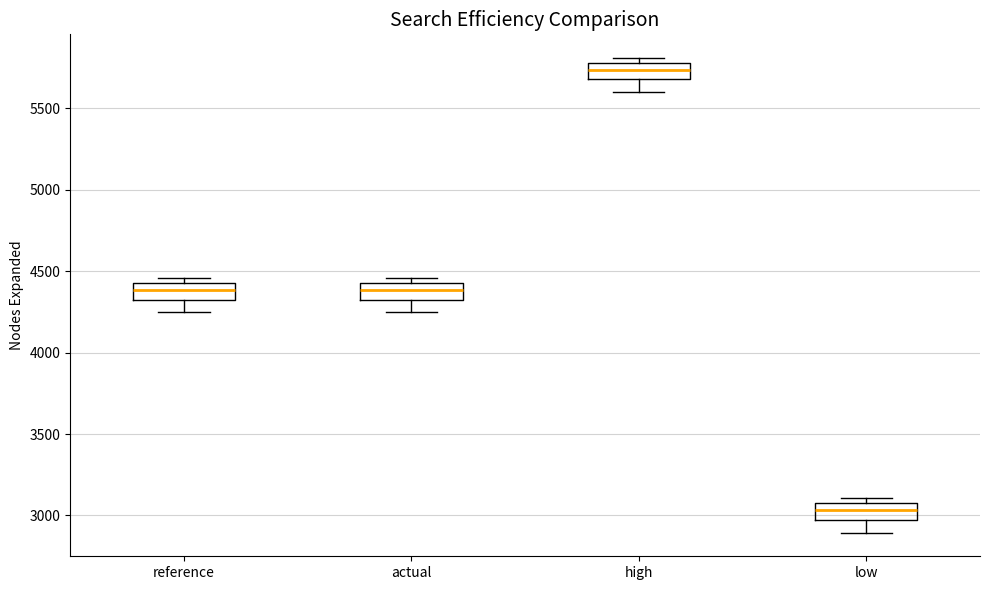

Reading left to right, transcribe this box plot: for each box, give where its median line is, the range the box spans, and where its two whiskers end, as read against the y-axis. The values are not printed on the chart, so give them approximately, as read against the axis.

reference: median 4400, box 4300 to 4450, whiskers 4250 to 4450 (just above the box's upper edge)
actual: median 4400, box 4300 to 4450, whiskers 4250 to 4450 (just above the box's upper edge)
high: median 5750, box 5700 to 5800, whiskers 5600 to 5800 (just above the box's upper edge)
low: median 3050, box 2950 to 3100, whiskers 2900 to 3100 (just above the box's upper edge)